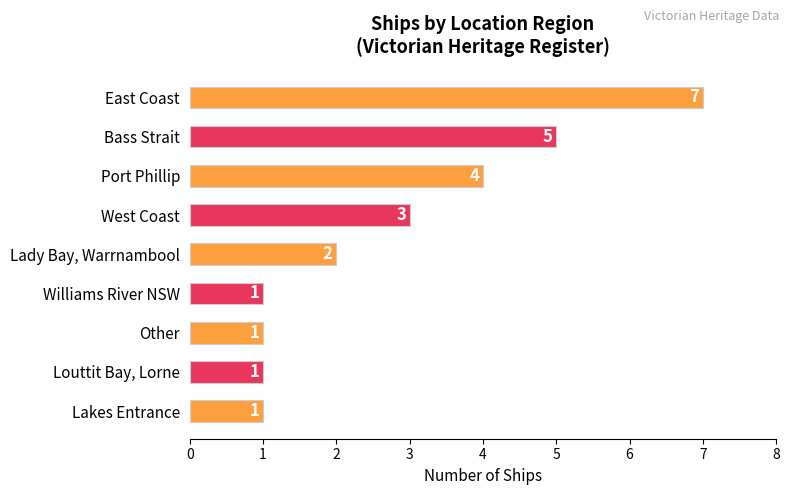

What is the label of the 9th bar from the top?

Lakes Entrance